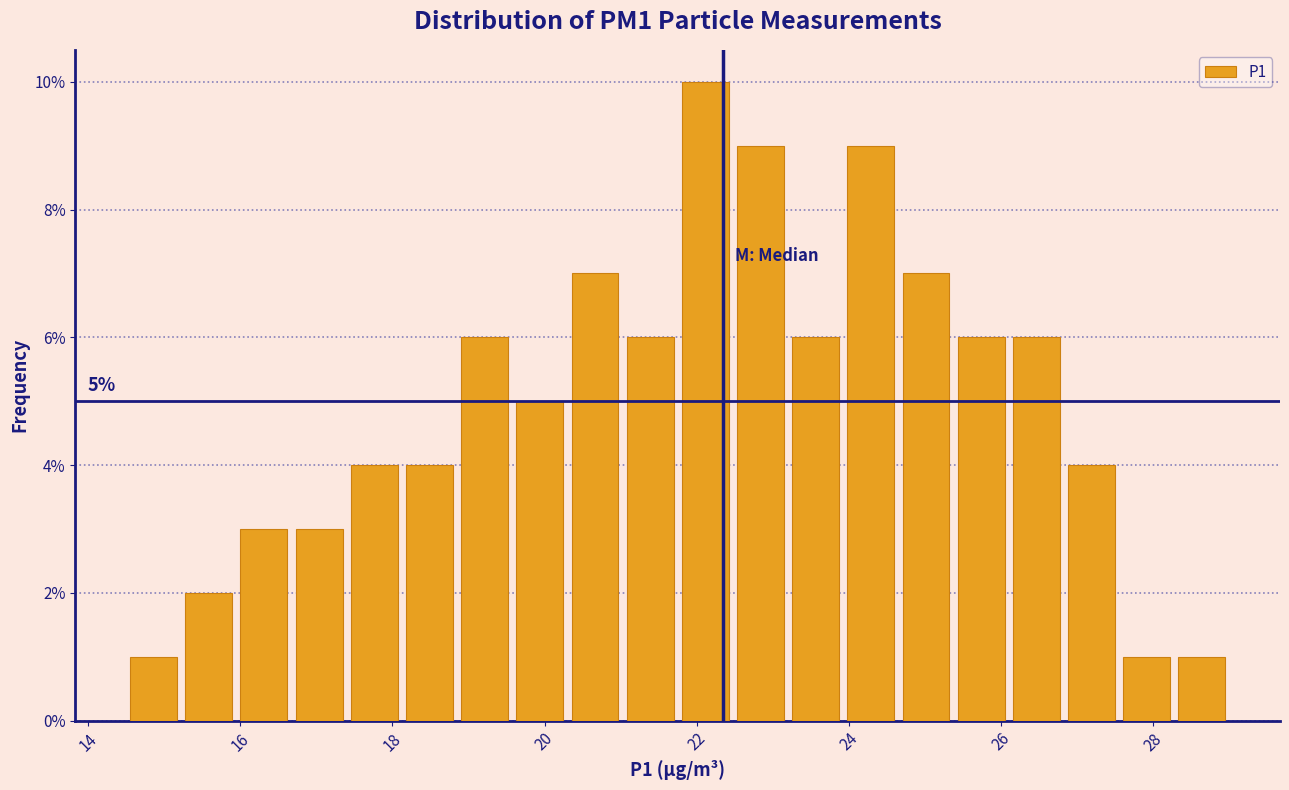

Around what value on the x-axis is the tallest bar? Give the approximate position of its centre, as read against the axis.

22.2